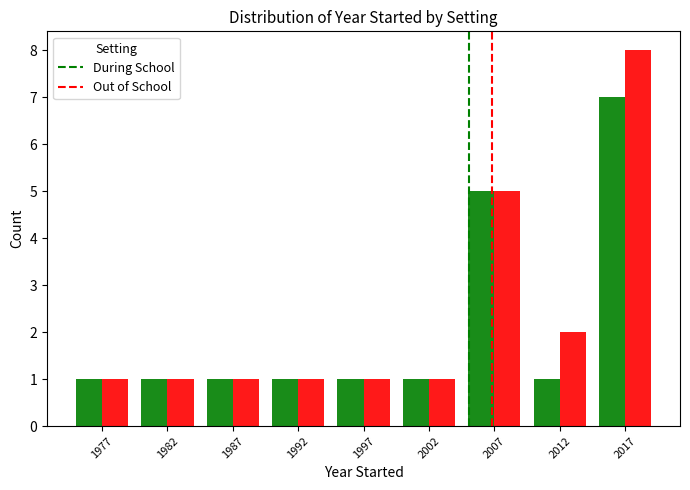

Is it true that Out of School equals 2 at 2012?

True